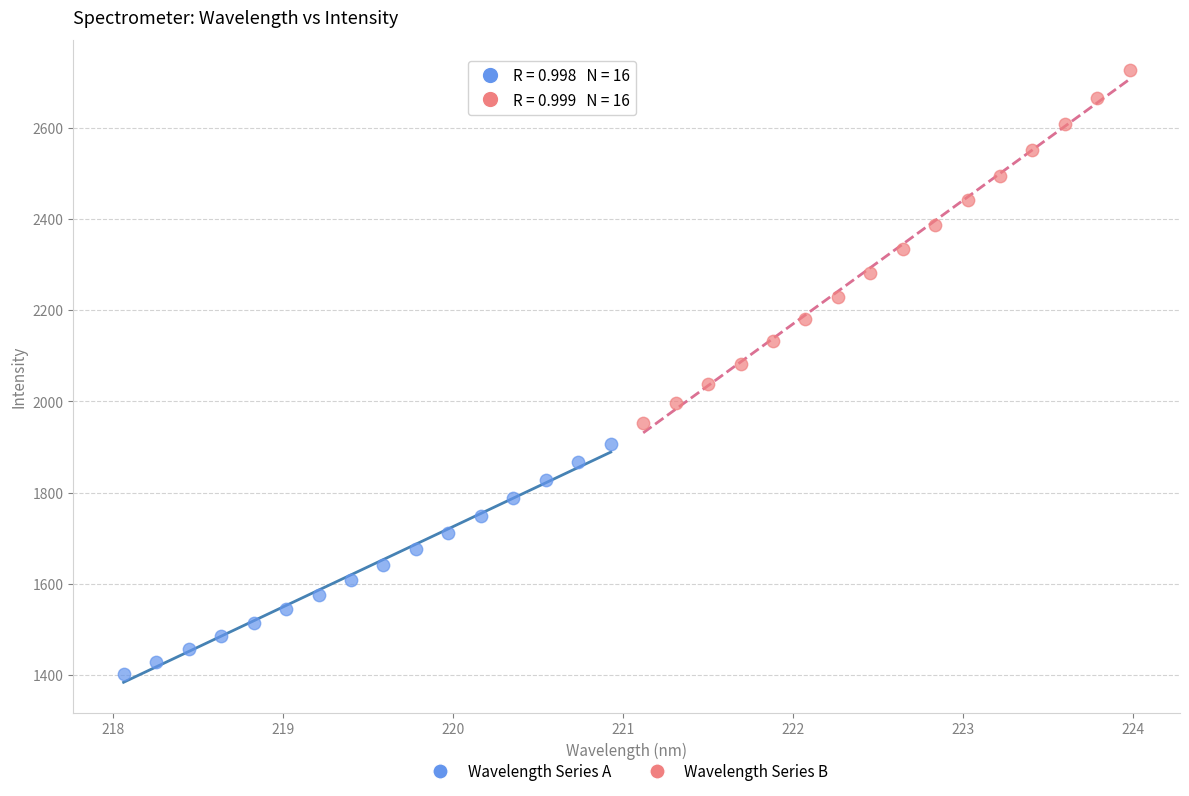

What are all the series names shown in the legend?

Wavelength Series A, Wavelength Series B